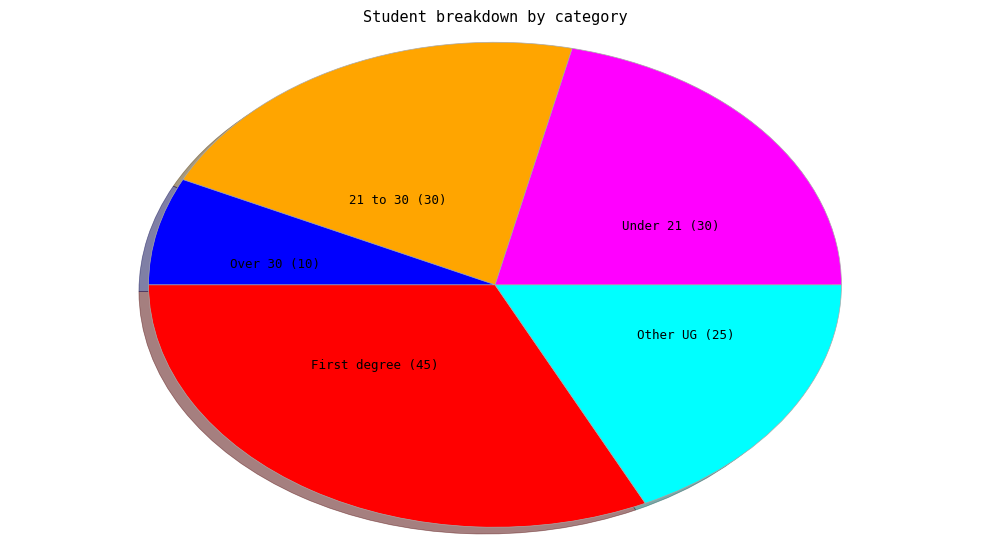

Does any single category account for the majority?

No